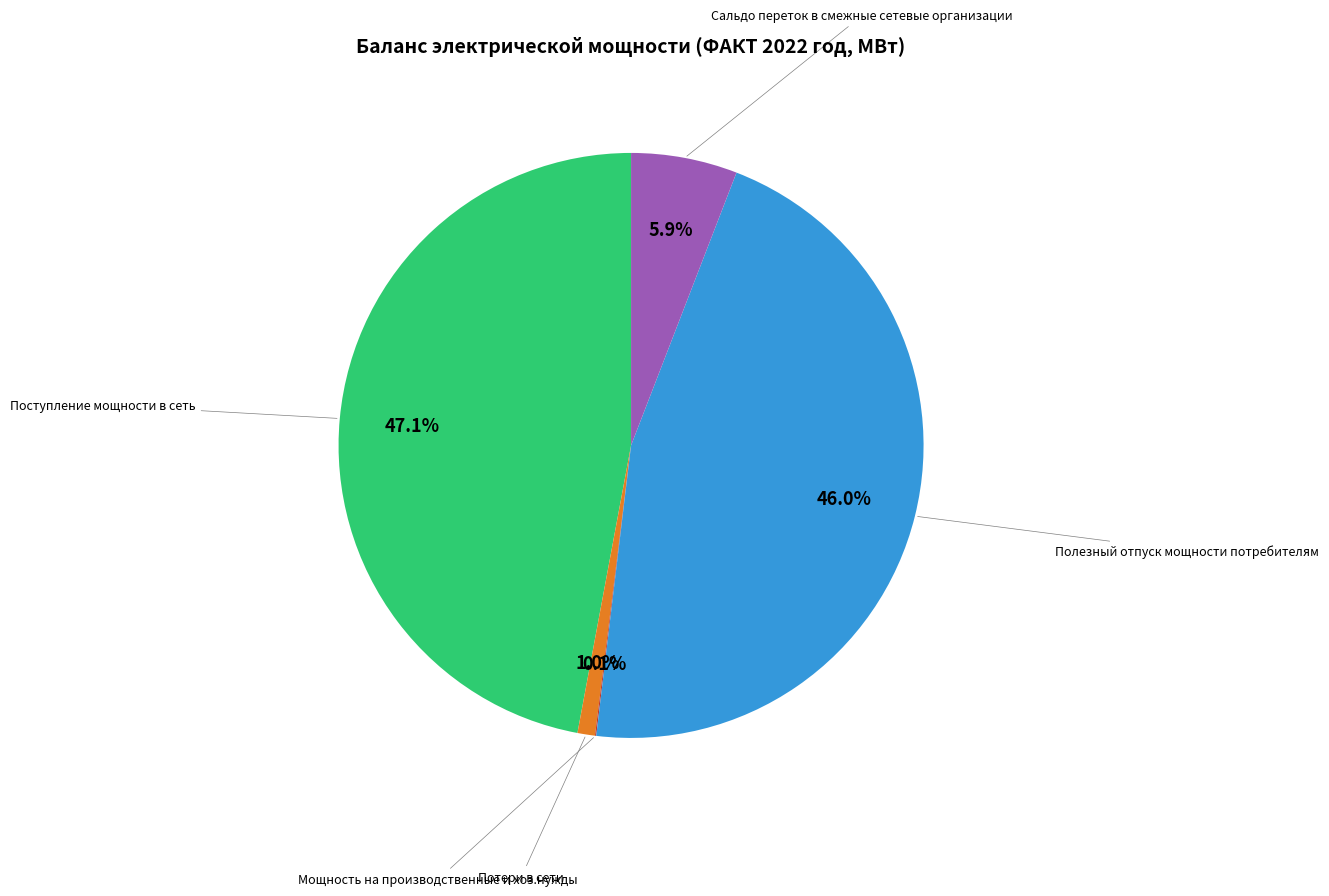

Is there a majority slice in this chart?

No